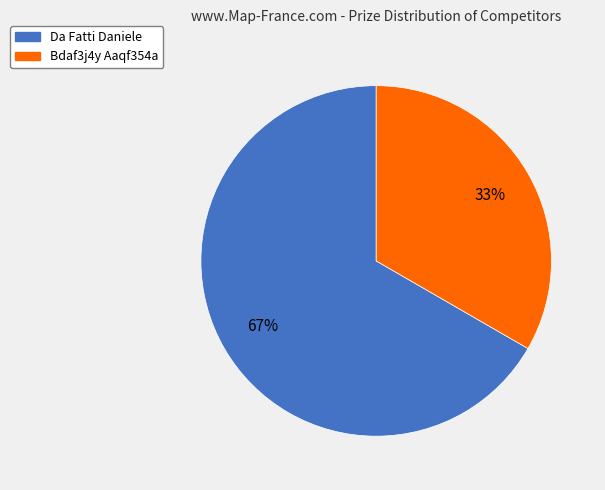

Rank the categories by value from lowest to highest.

Bdaf3j4y Aaqf354a, Da Fatti Daniele